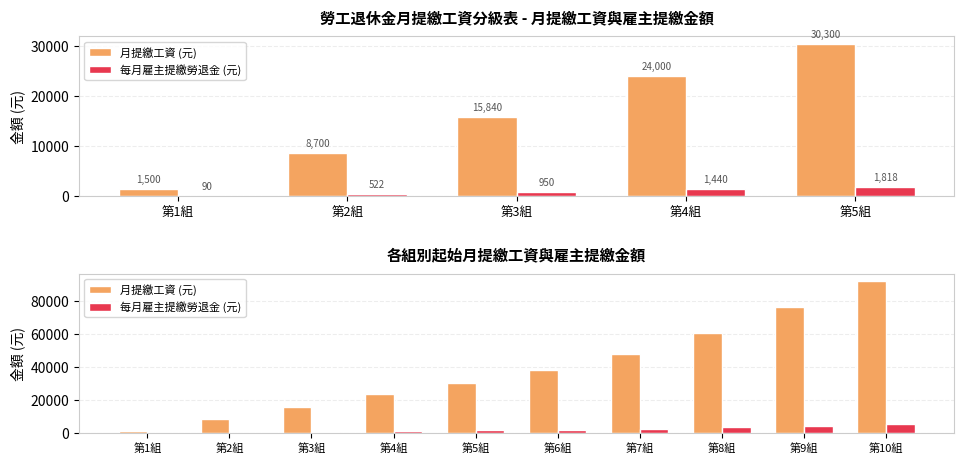

Does the chart contain any negative values?

No